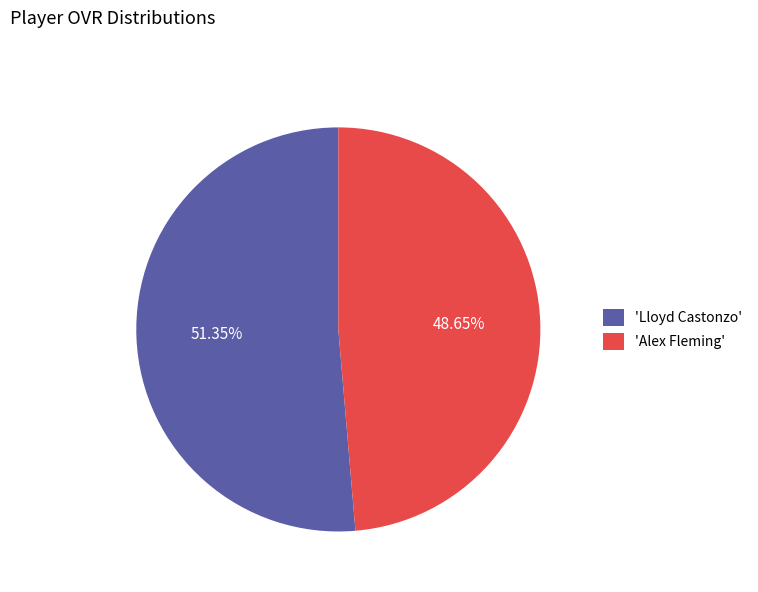

Is there any slice that represents more than half of the pie?

Yes